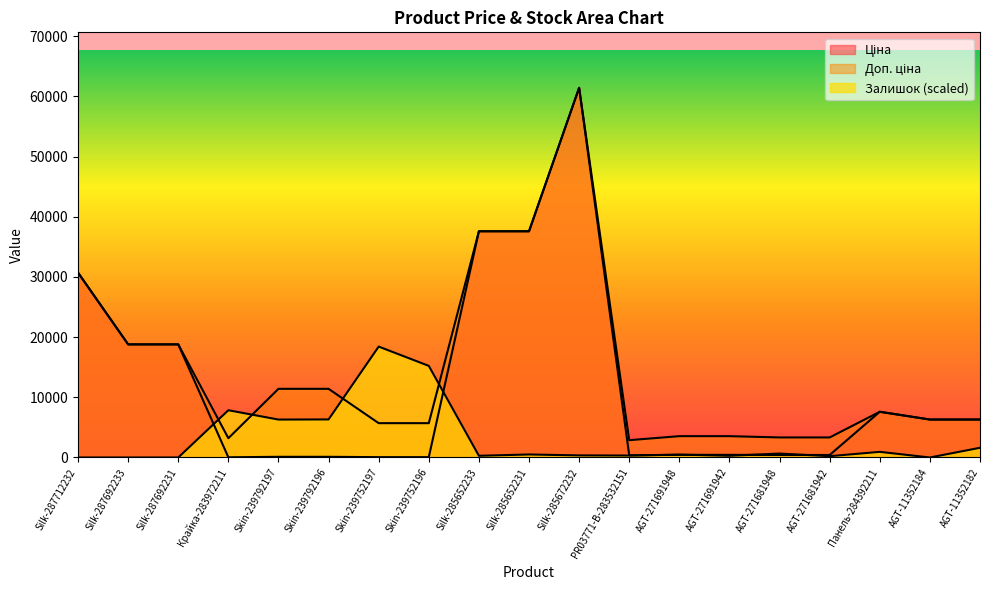

At which category does Залишок reach its first local valley?

Skin-239792197